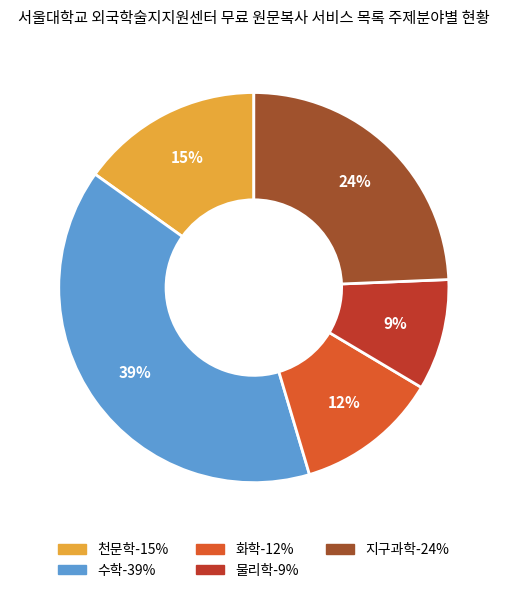

How many segments does this pie chart have?

5